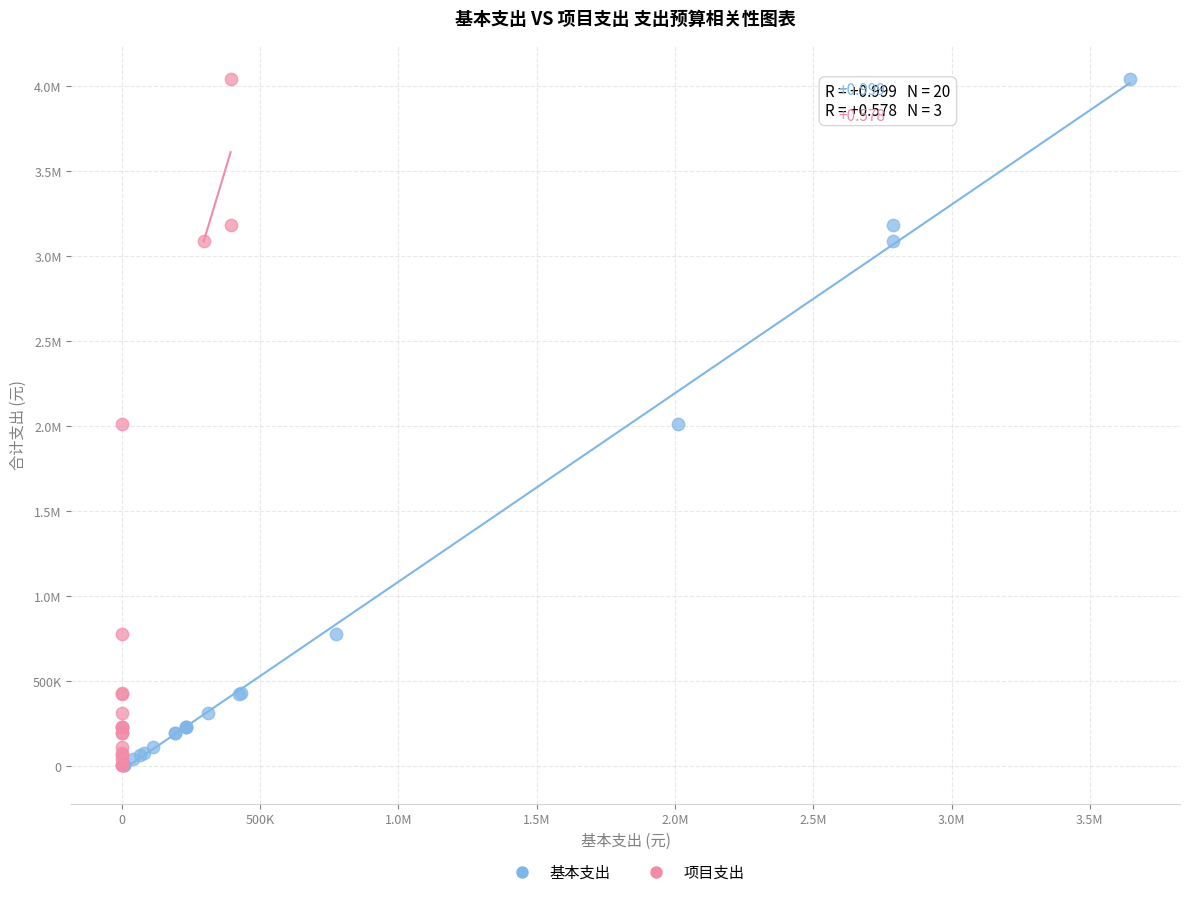

What are all the series names shown in the legend?

基本支出, 项目支出